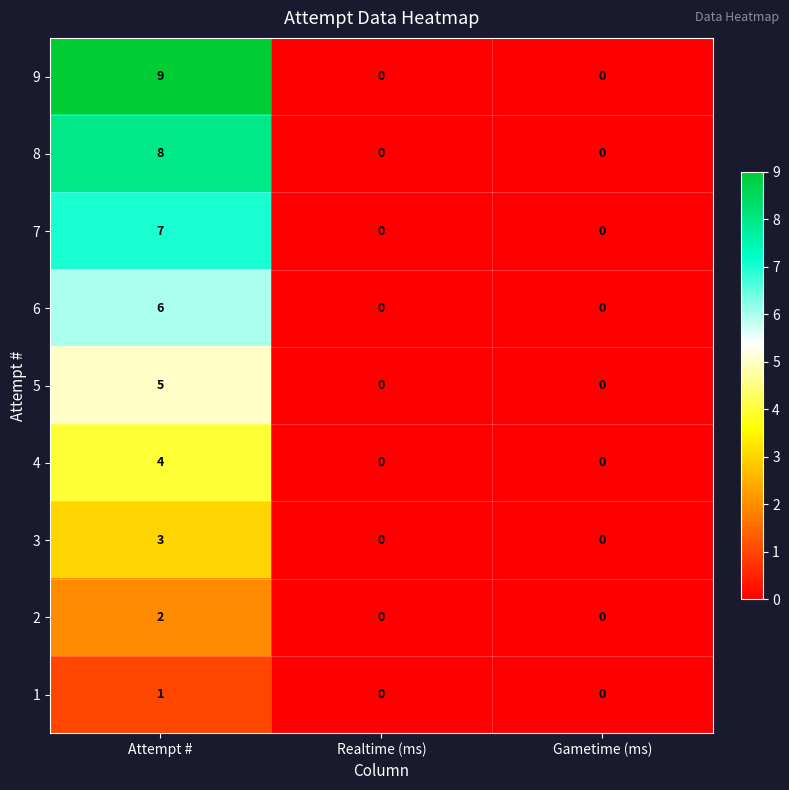

Reading right to left, transcribe all the data shown in this chart.

9: Gametime (ms)=0	Realtime (ms)=0	Attempt #=9
8: Gametime (ms)=0	Realtime (ms)=0	Attempt #=8
7: Gametime (ms)=0	Realtime (ms)=0	Attempt #=7
6: Gametime (ms)=0	Realtime (ms)=0	Attempt #=6
5: Gametime (ms)=0	Realtime (ms)=0	Attempt #=5
4: Gametime (ms)=0	Realtime (ms)=0	Attempt #=4
3: Gametime (ms)=0	Realtime (ms)=0	Attempt #=3
2: Gametime (ms)=0	Realtime (ms)=0	Attempt #=2
1: Gametime (ms)=0	Realtime (ms)=0	Attempt #=1